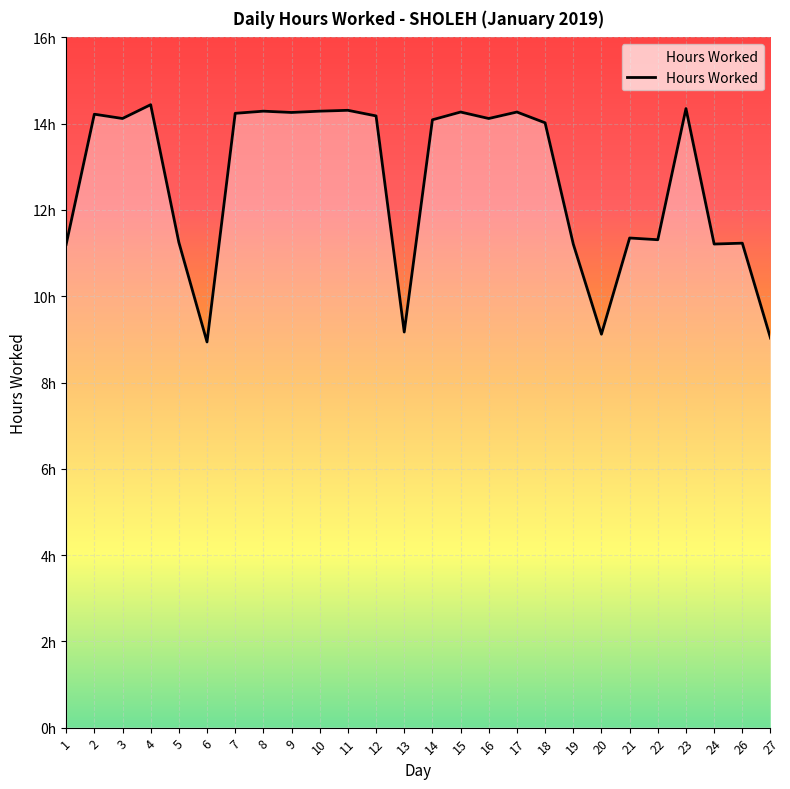

Does the chart have visible grid lines?

Yes